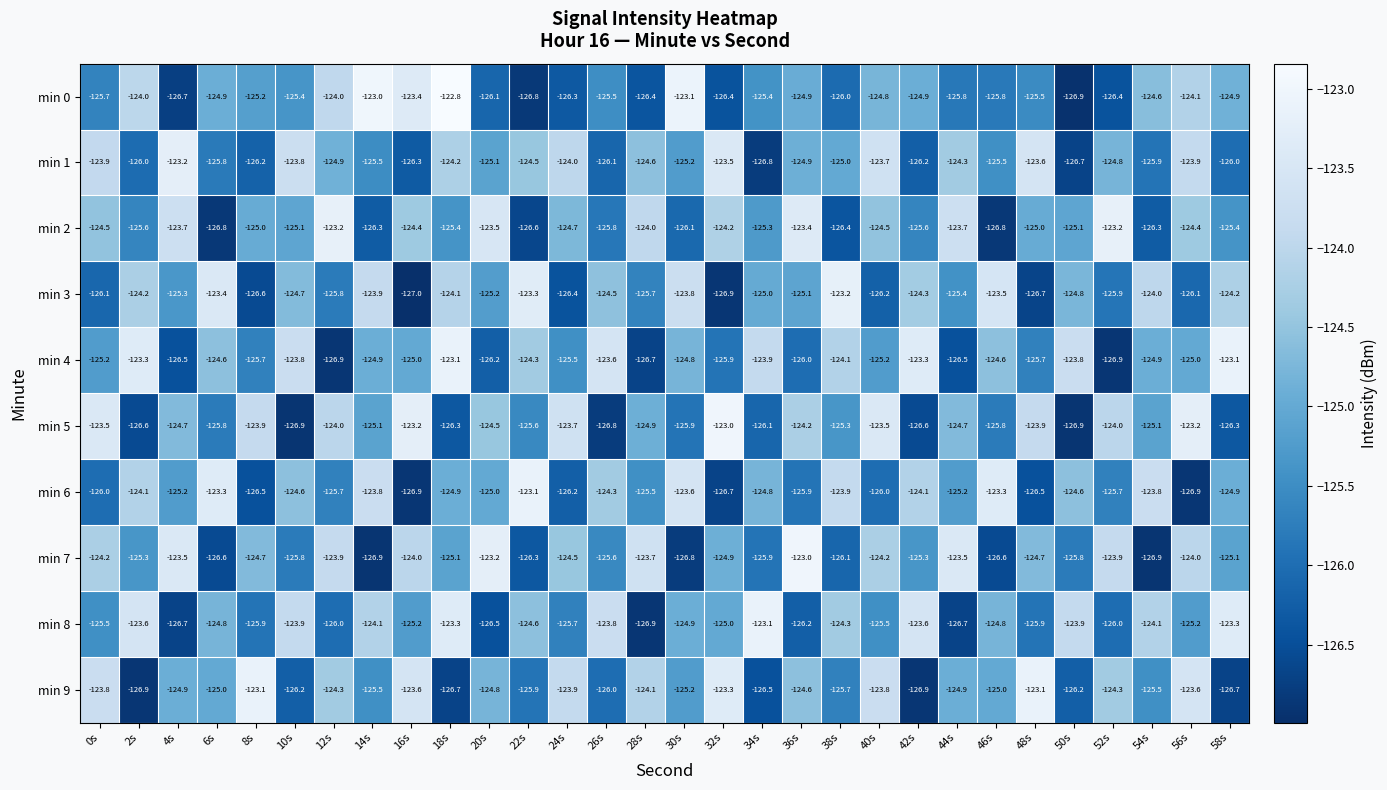

What is the total value across all series at 42s?

-1250.8